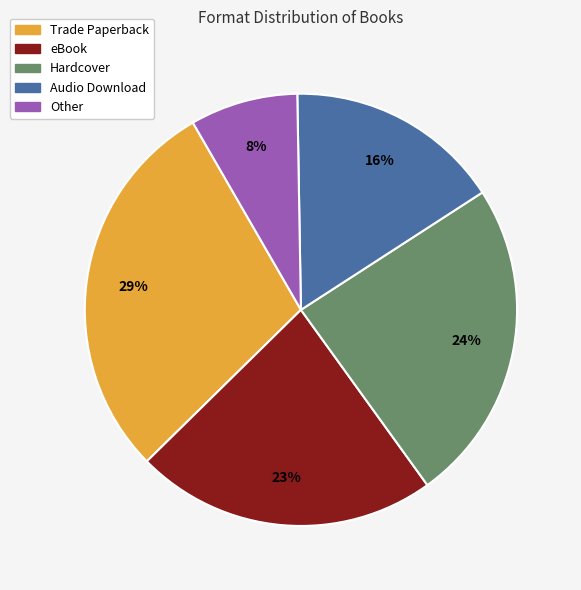

Which has a higher value, Other or Hardcover?

Hardcover